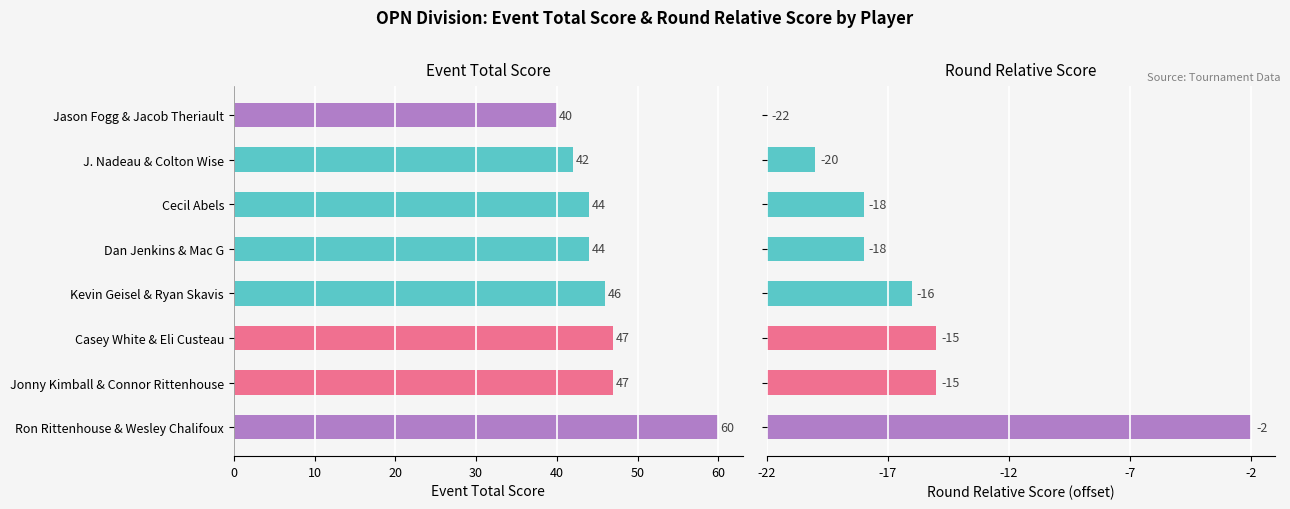

Is the value of Event Total Score at 10 greater than the value of Round Relative Score at 0?

Yes